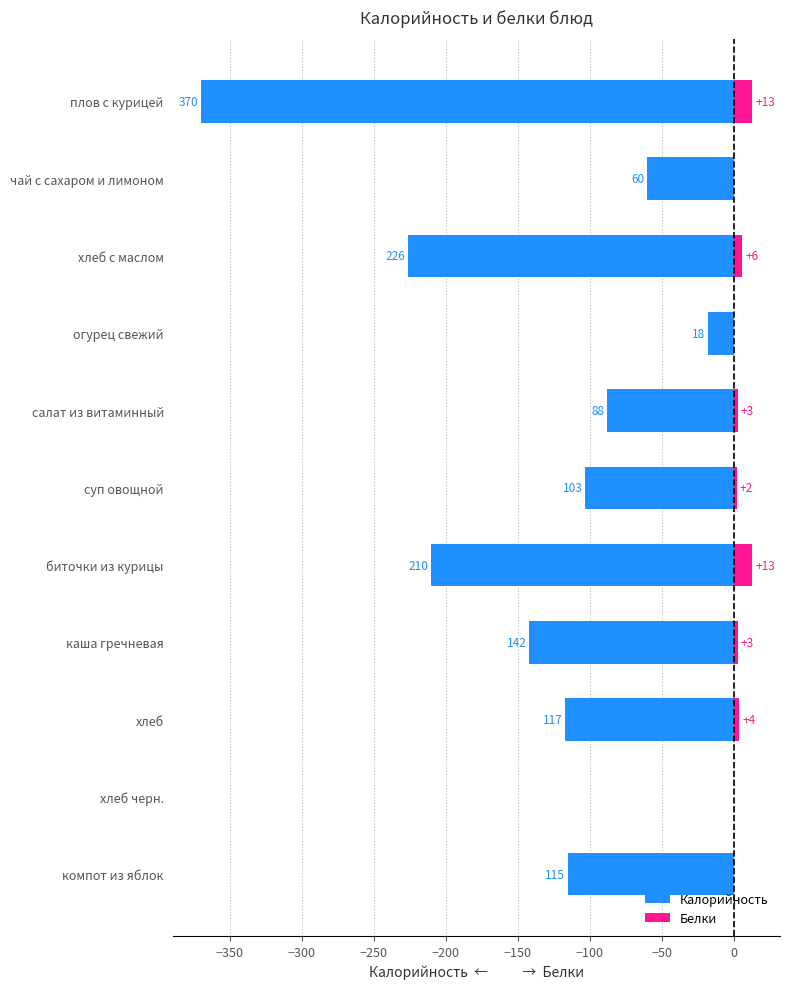

List the series in order of their overall mean, lowest first.

Калорийность, Белки